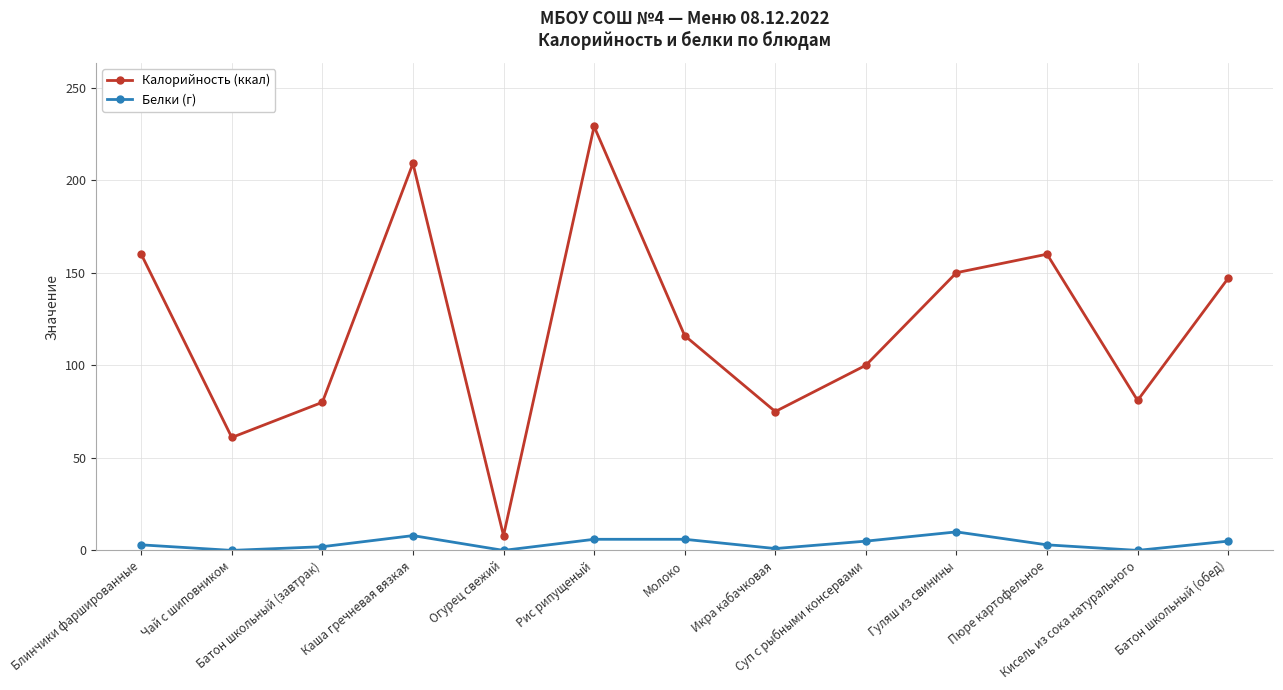

What are all the series names shown in the legend?

Калорийность (ккал), Белки (г)